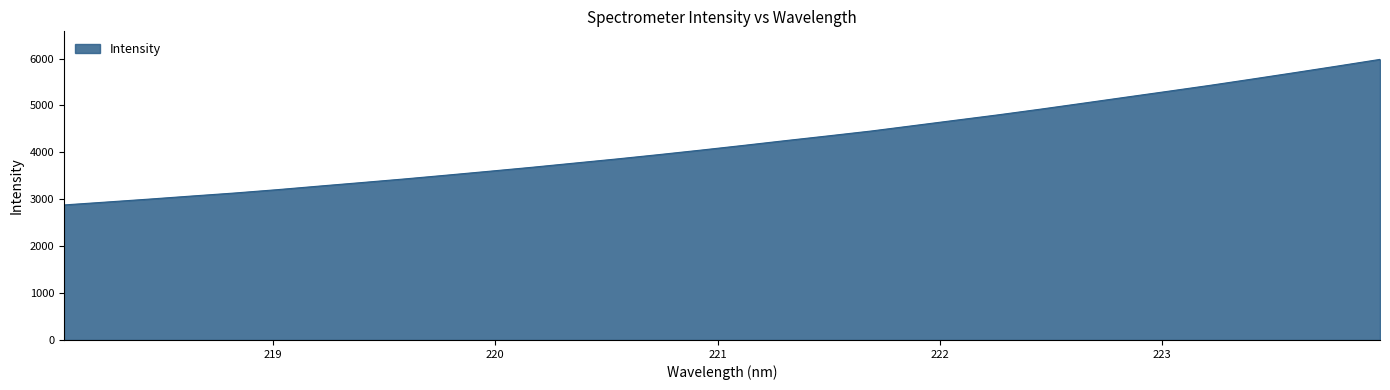

What is the minimum value shown in the chart?

2879.2